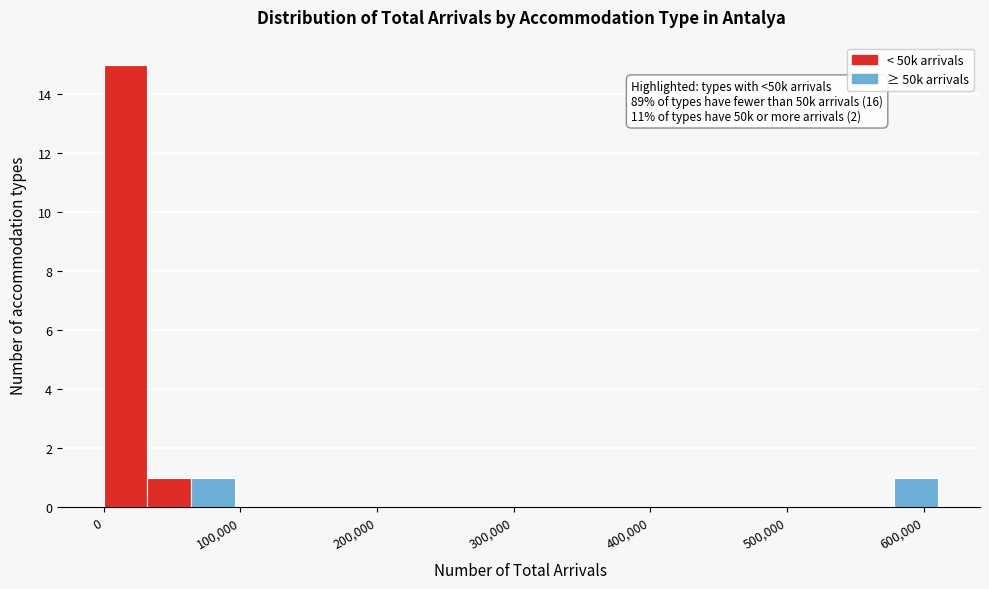

Around what value on the x-axis is the tallest bar? Give the approximate position of its centre, as read against the axis.

20000